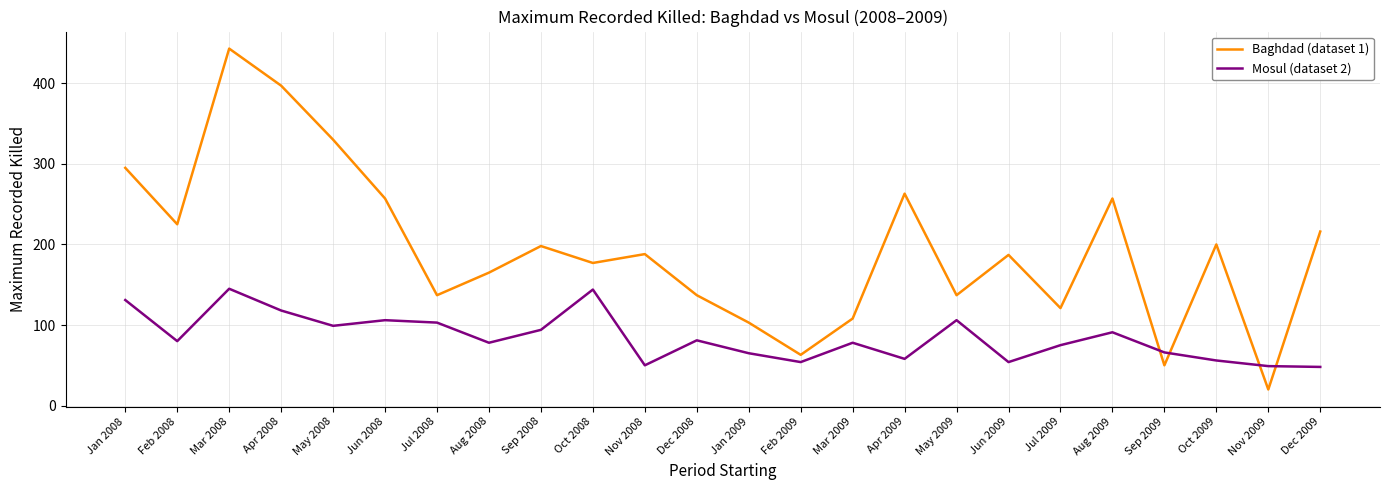

Which series ends up on top after the final intersection of Mosul (dataset 2) and Baghdad (dataset 1)?

Baghdad (dataset 1)